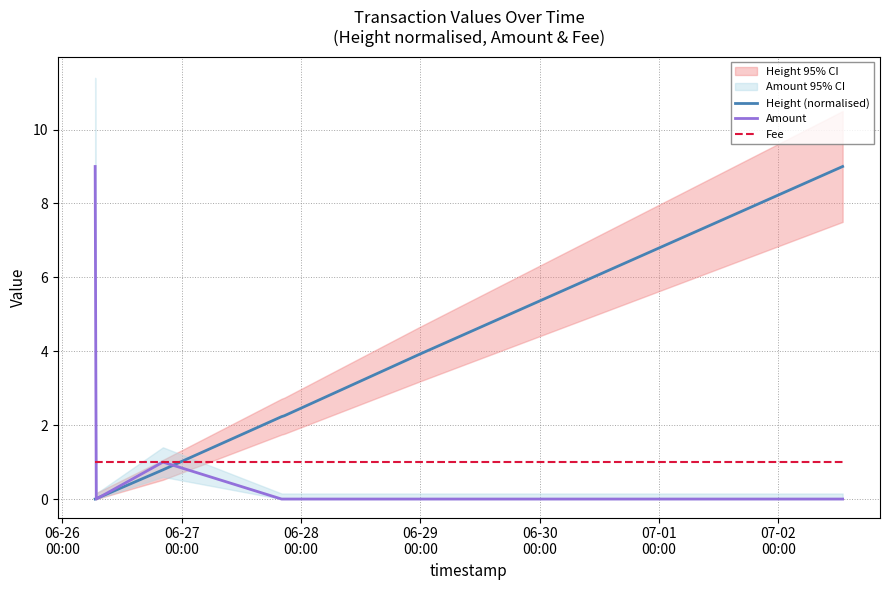

Does the chart have visible grid lines?

Yes